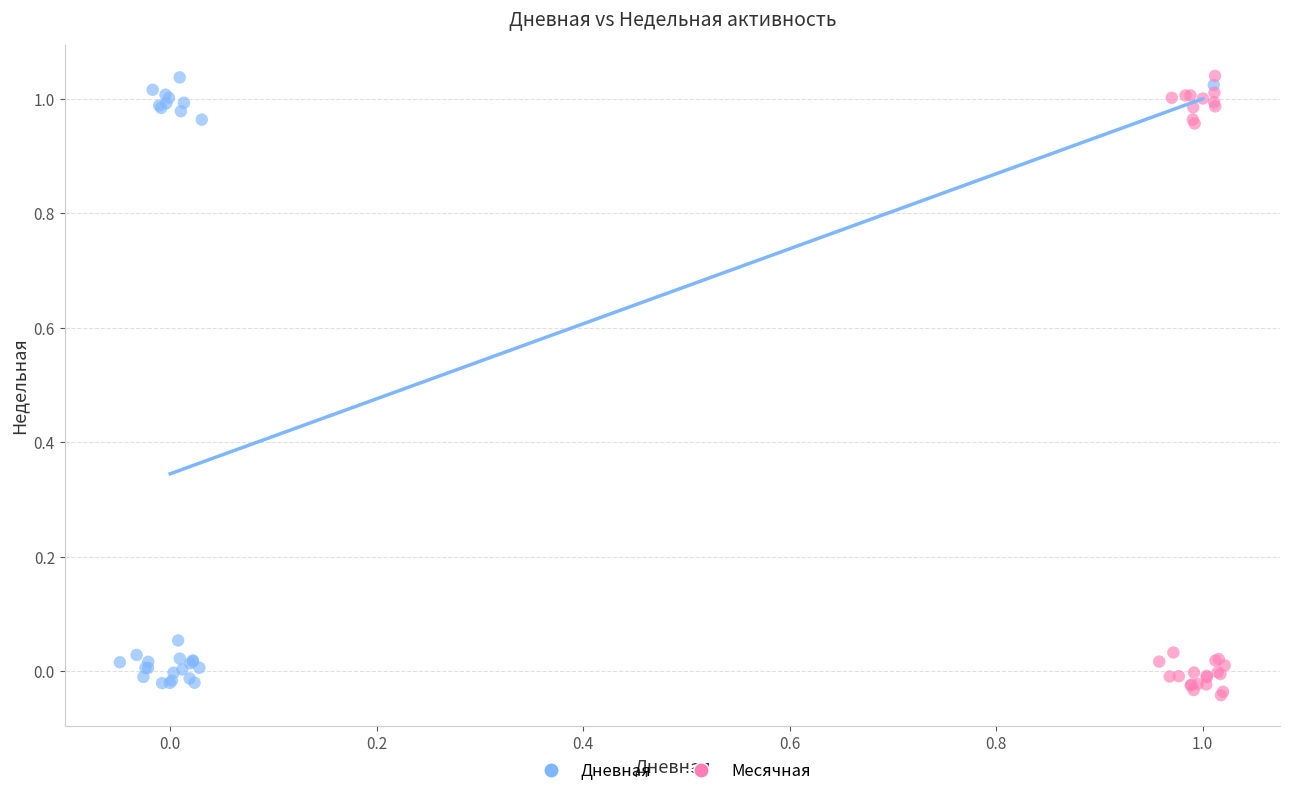

What are all the series names shown in the legend?

Дневная, Месячная